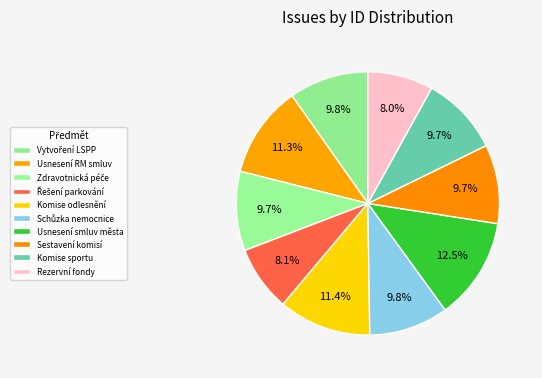

How many slices are in this pie chart?

10